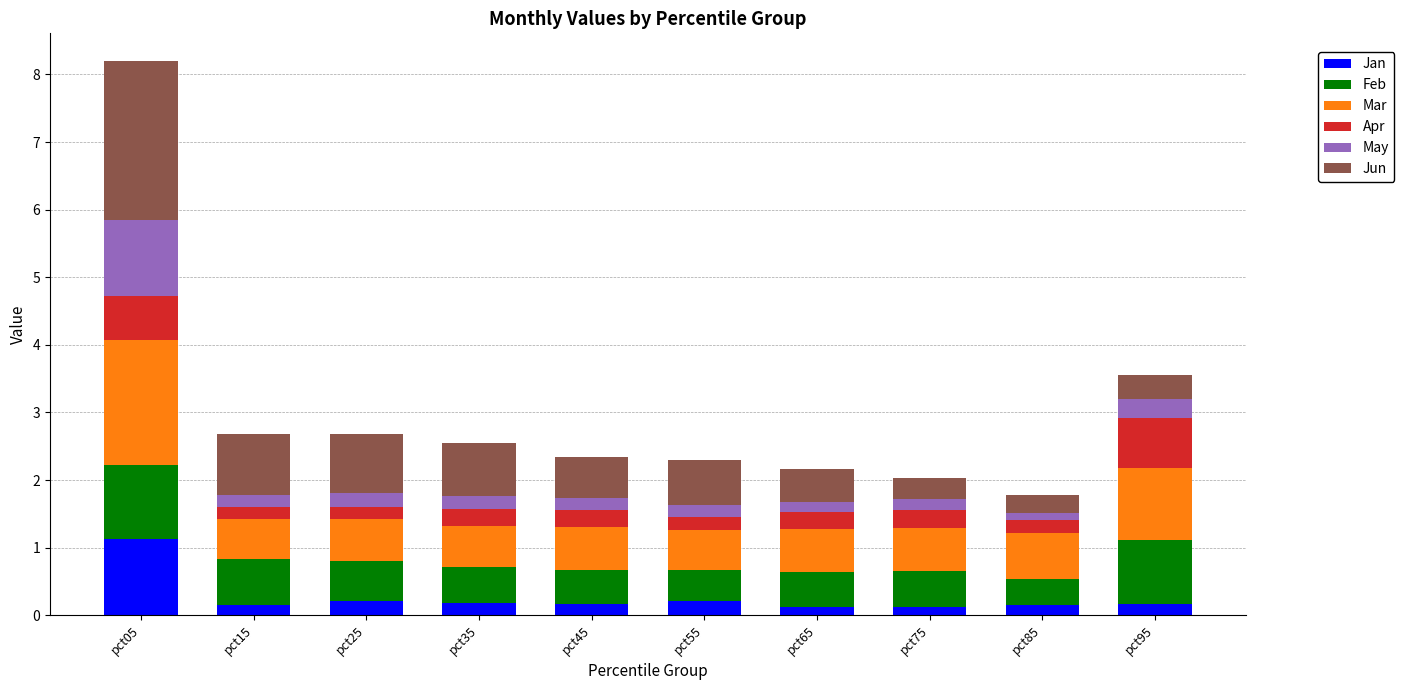

At which category is the sum across all series the highest?

pct05